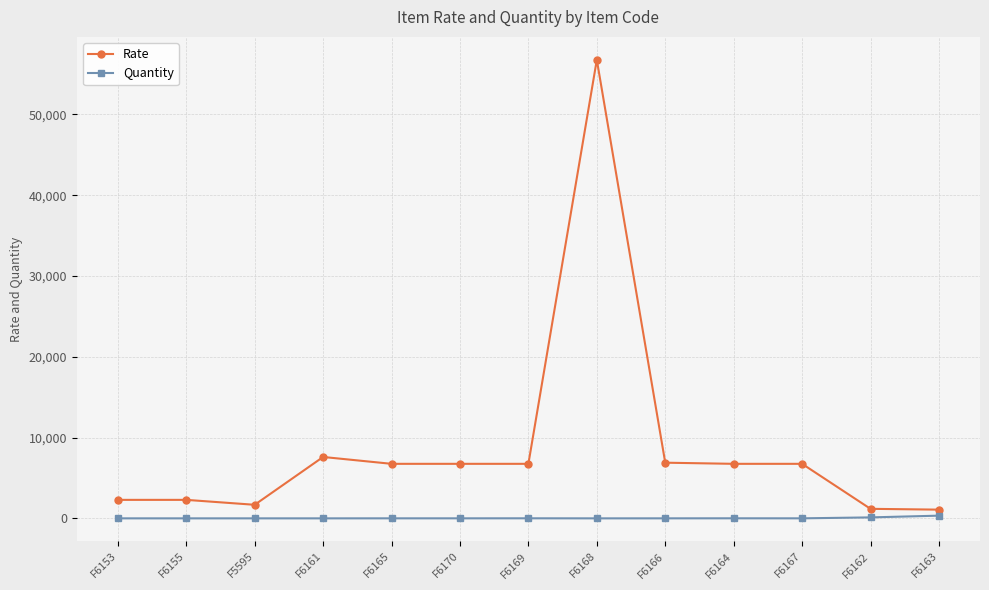

True or false: Rate has a value of 3218 at F6166.

False